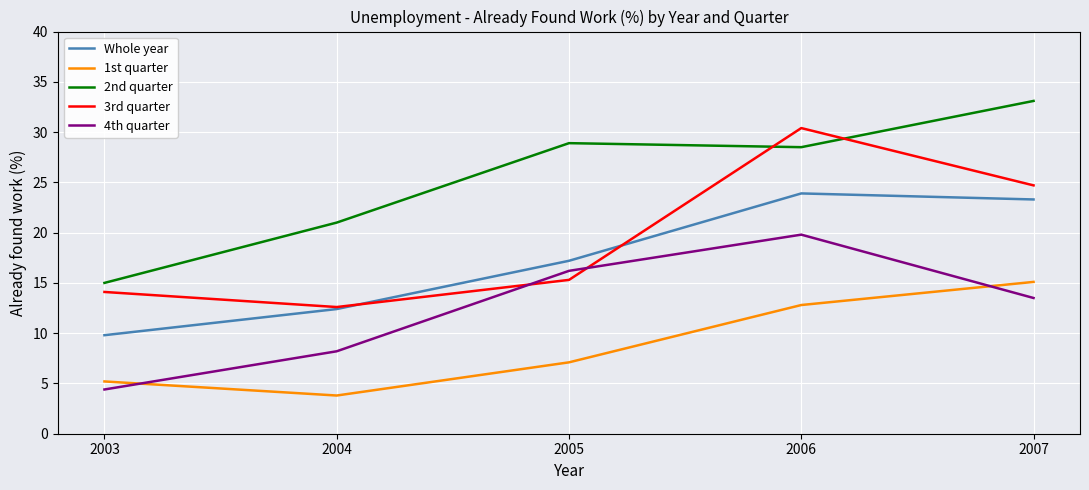

What is the total value across all series at 2003?

48.5